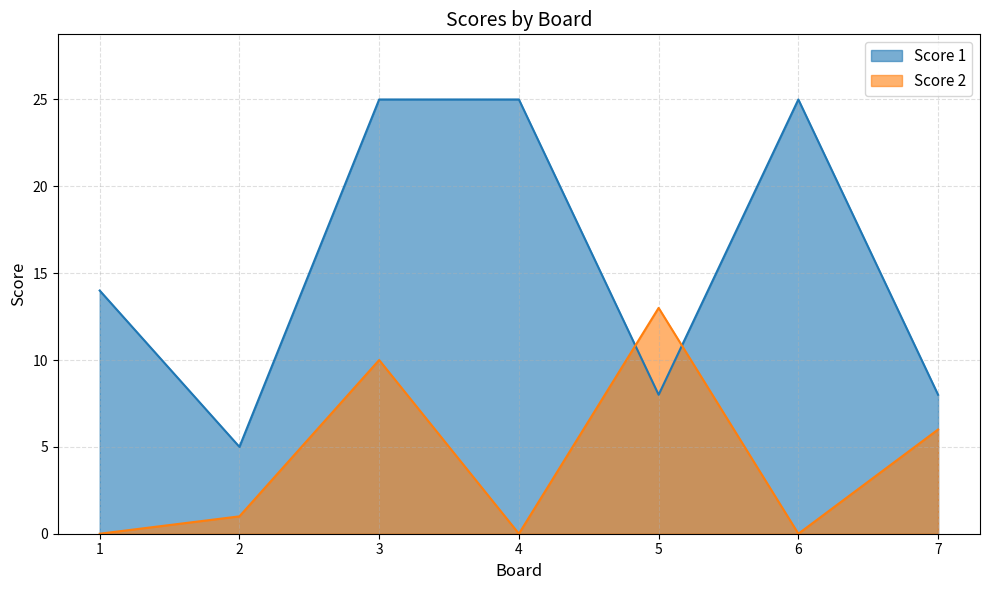

What is the sum of all Score 2 values?

30